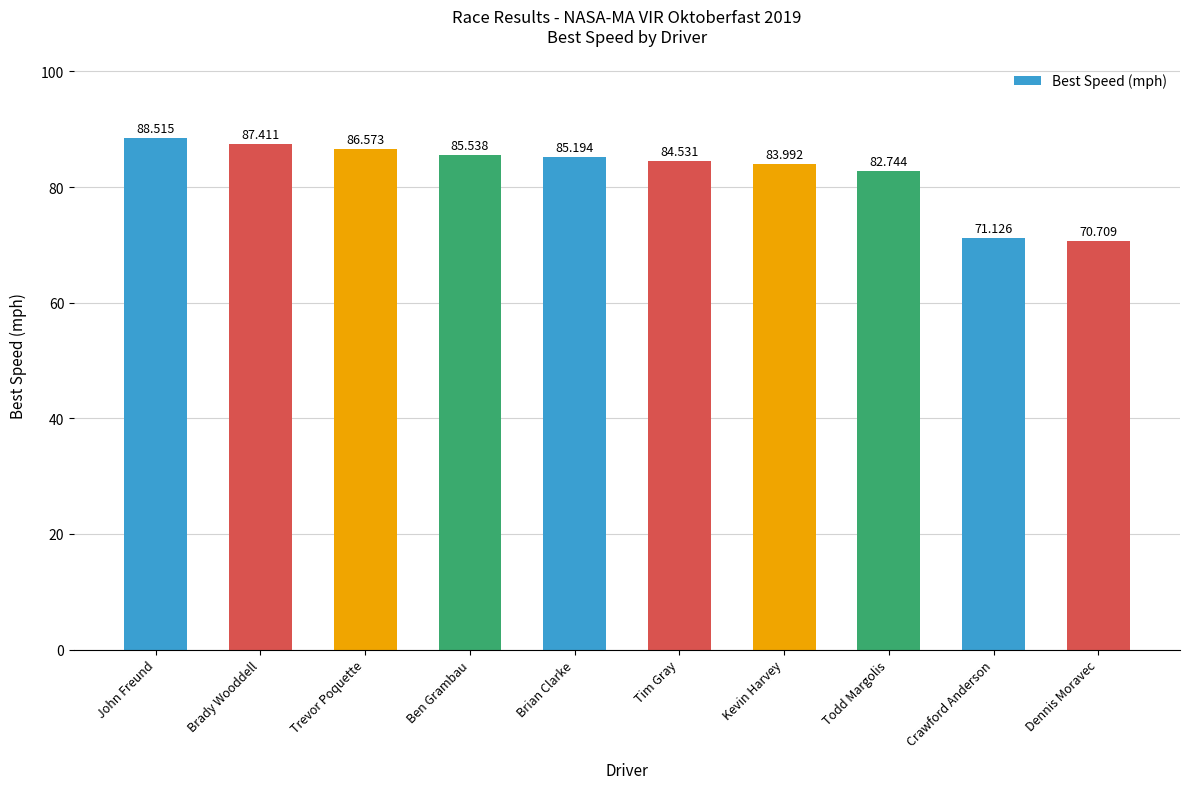

How many data points does each series have?

10